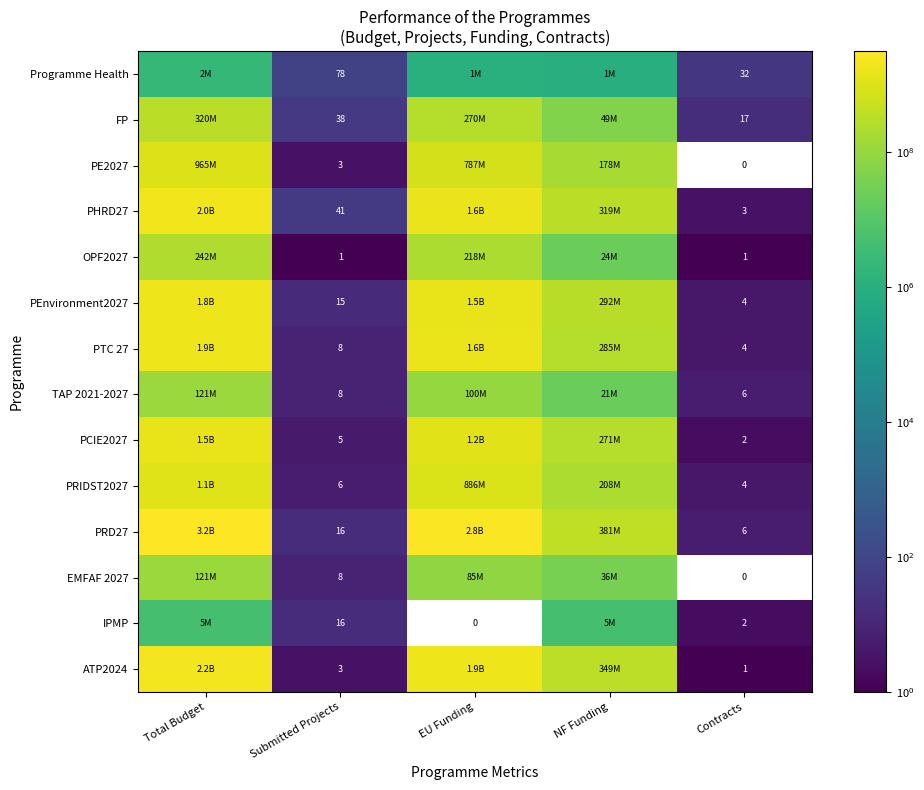

What is the maximum value shown in the chart?

3175060538.0